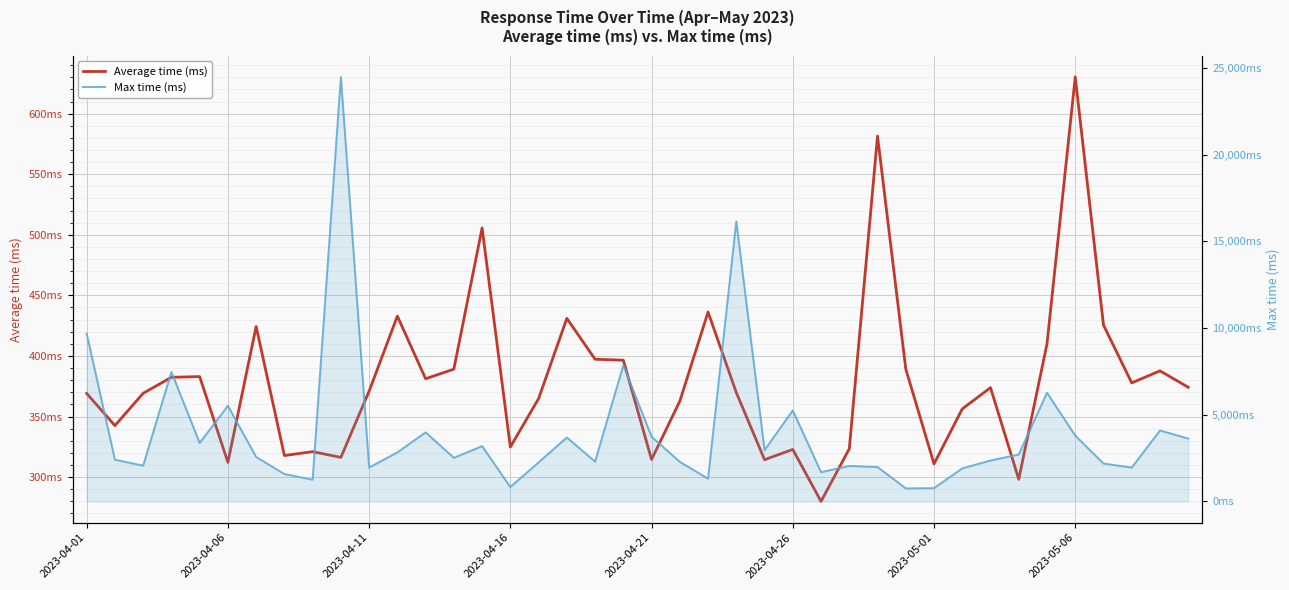

At which label does Max time (ms) first exceed 2563?

2023-04-01